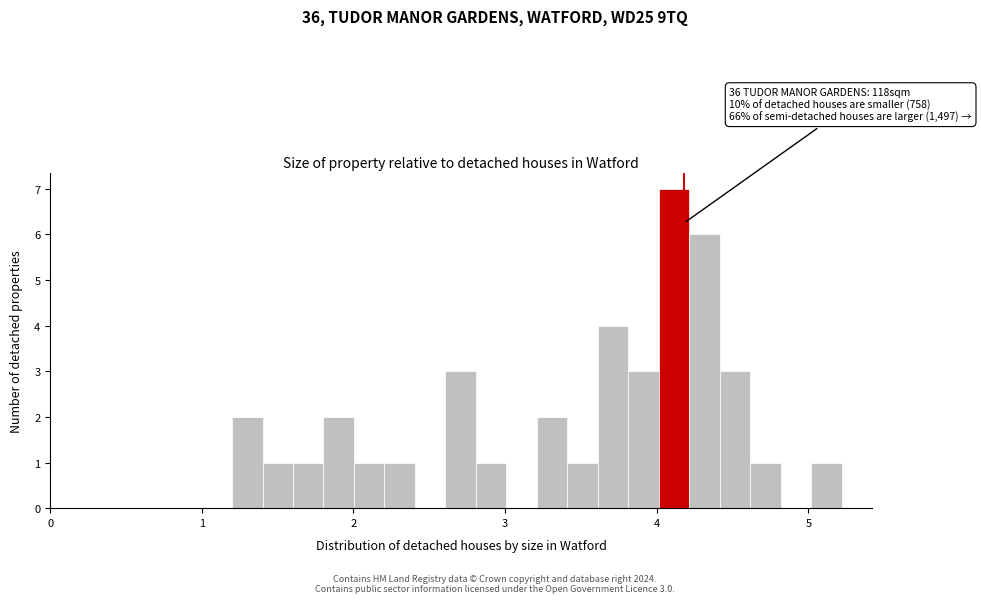

Around what value on the x-axis is the tallest bar? Give the approximate position of its centre, as read against the axis.

4.1